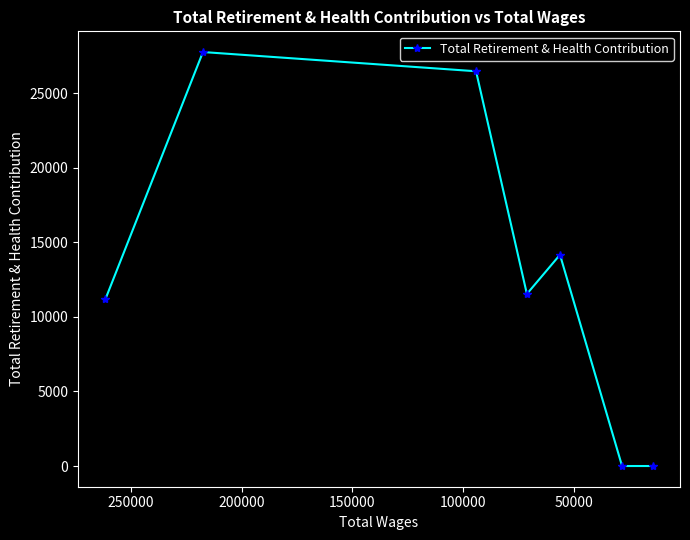

What is the value of the 5th point from the left?

14173